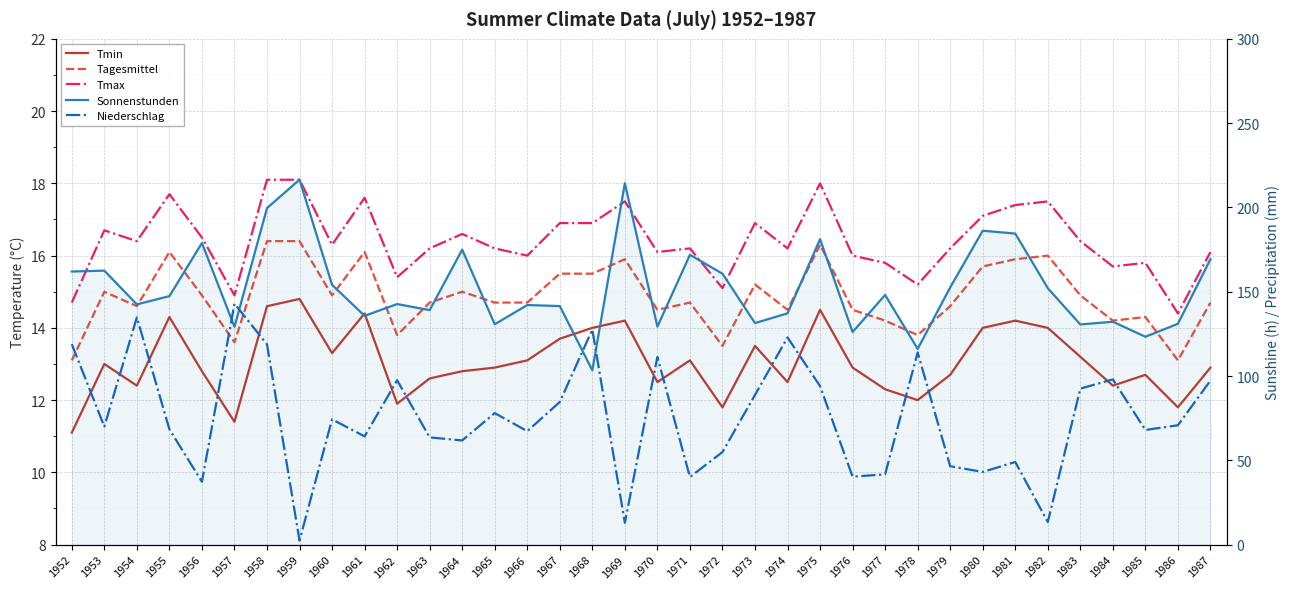

How many distinct data groups are displayed?

5